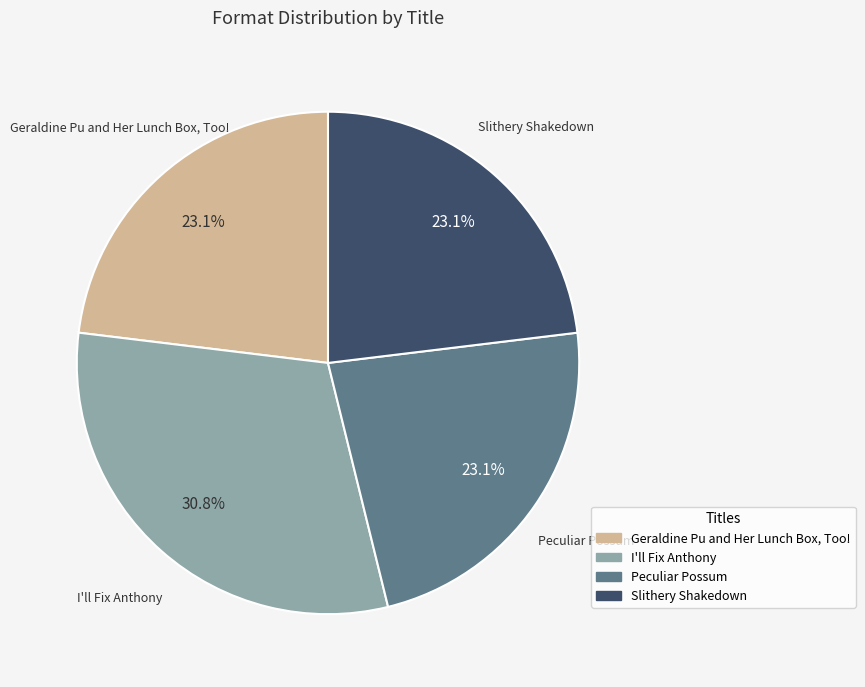

What percentage do Peculiar Possum and Slithery Shakedown together represent?

46.2%